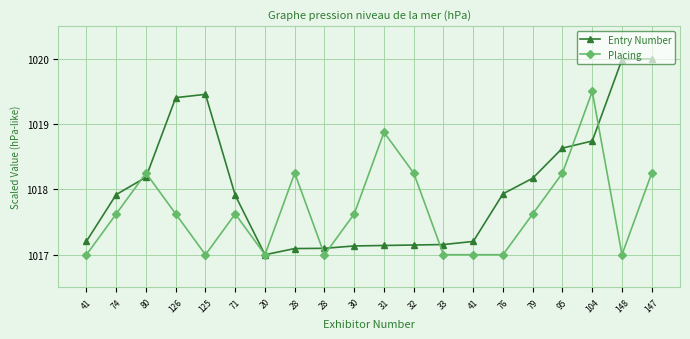

Reading left to right, list all the values displayed in this chart.

Entry Number: 41=1017.2	74=1017.9	80=1018.2	126=1019.4	125=1019.5	71=1017.9	20=1017.0	28=1017.1	28=1017.1	30=1017.1	31=1017.1	32=1017.1	33=1017.2	41=1017.2	76=1017.9	79=1018.2	95=1018.6	104=1018.7	148=1020.0	147=1020.0
Placing: 41=1017.0	74=1017.6	80=1018.2	126=1017.6	125=1017.0	71=1017.6	20=1017.0	28=1018.2	28=1017.0	30=1017.6	31=1018.9	32=1018.2	33=1017.0	41=1017.0	76=1017.0	79=1017.6	95=1018.2	104=1019.5	148=1017.0	147=1018.2